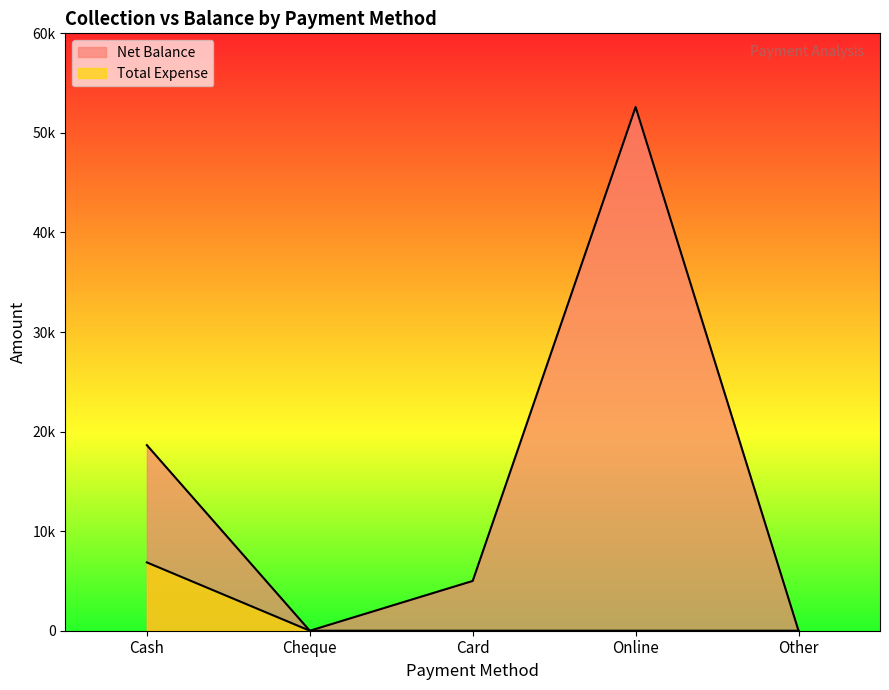

True or false: Total Expense and Net Balance intersect in this chart.

False